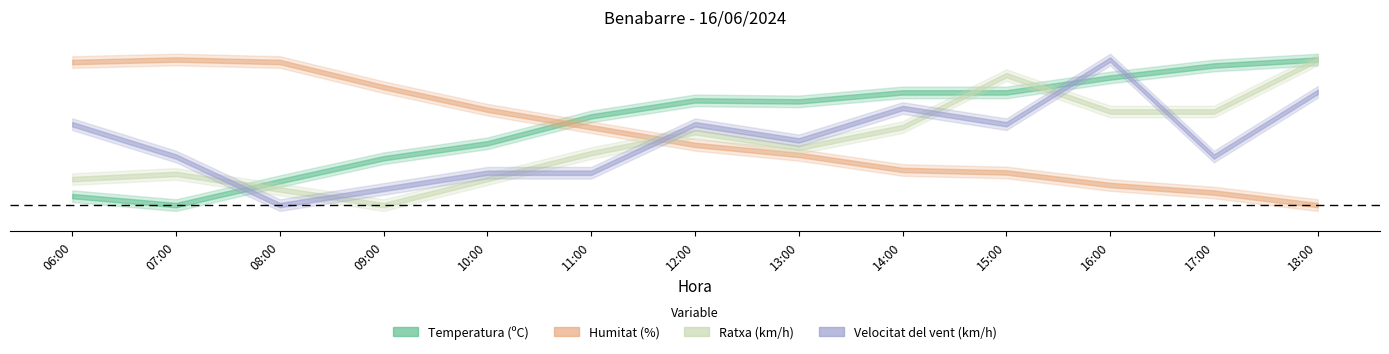

Where is Humitat (%) nearest to the value 64?

11:00